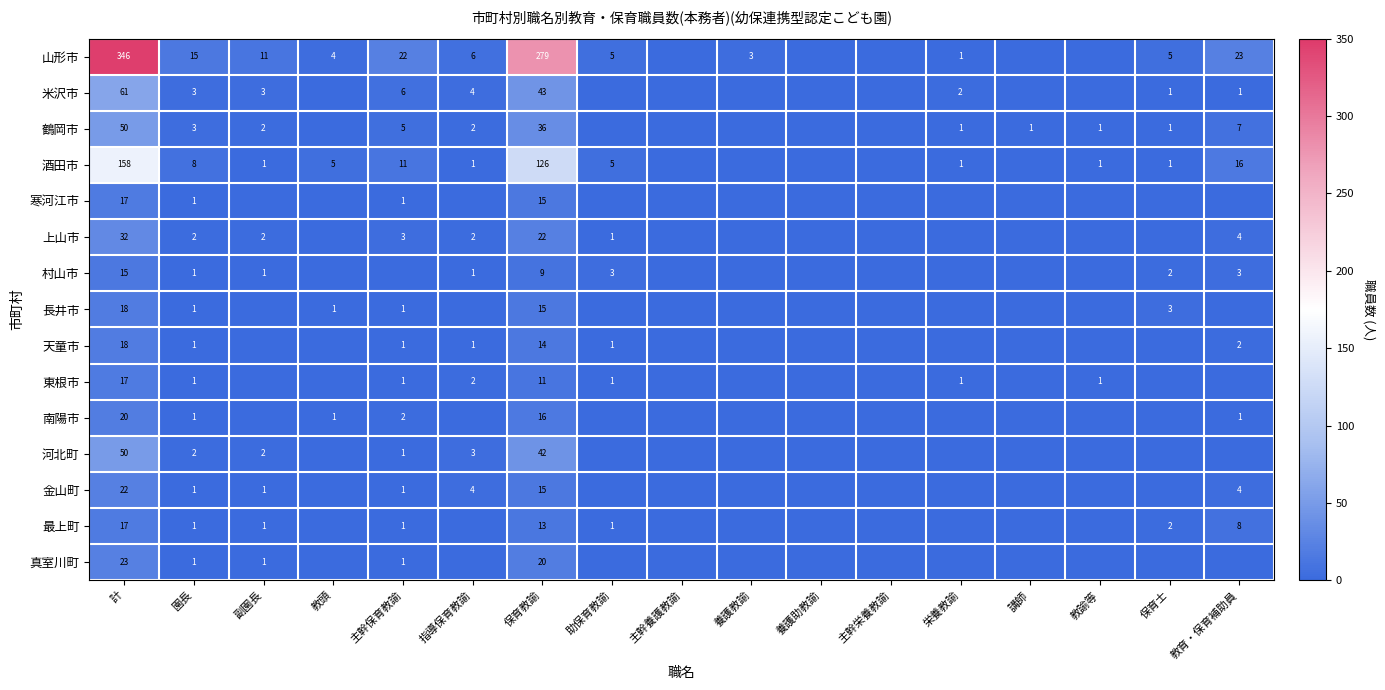

Is the value of 村山市 at 計 greater than the value of 米沢市 at 園長?

Yes